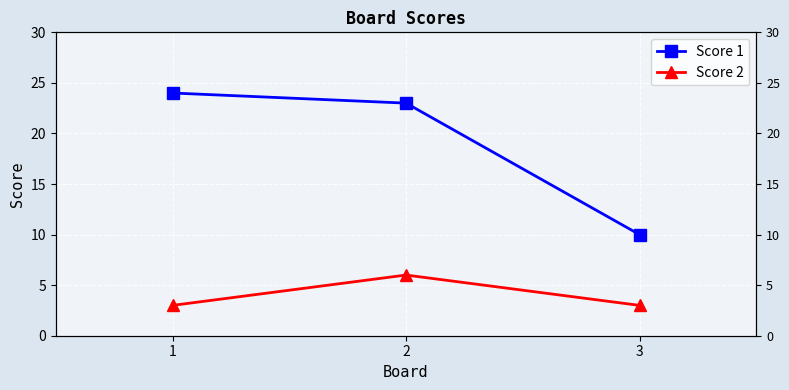

List the series in order of their overall mean, lowest first.

Score 2, Score 1